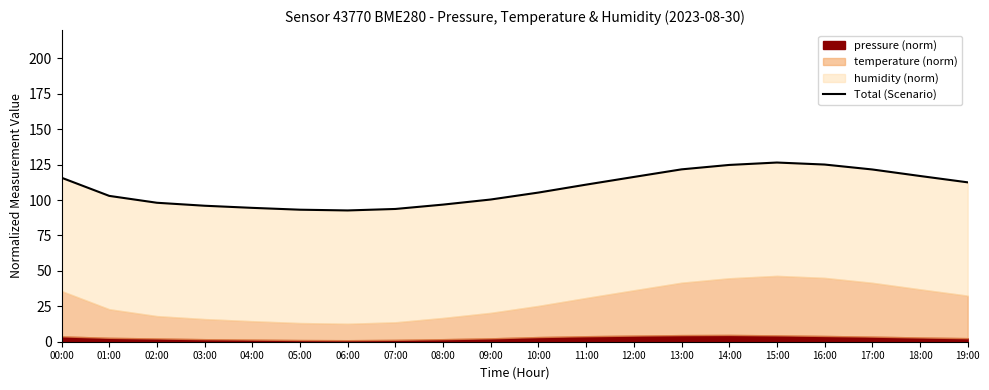

What is the difference between the values at 01:00 and 03:00?

7.0